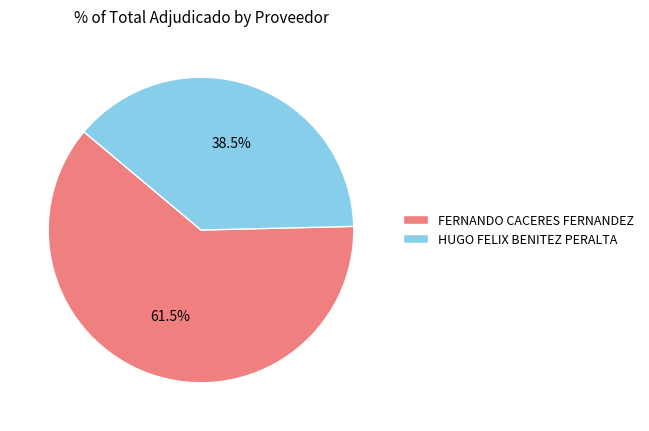

Rank the categories by value from lowest to highest.

HUGO FELIX BENITEZ PERALTA, FERNANDO CACERES FERNANDEZ